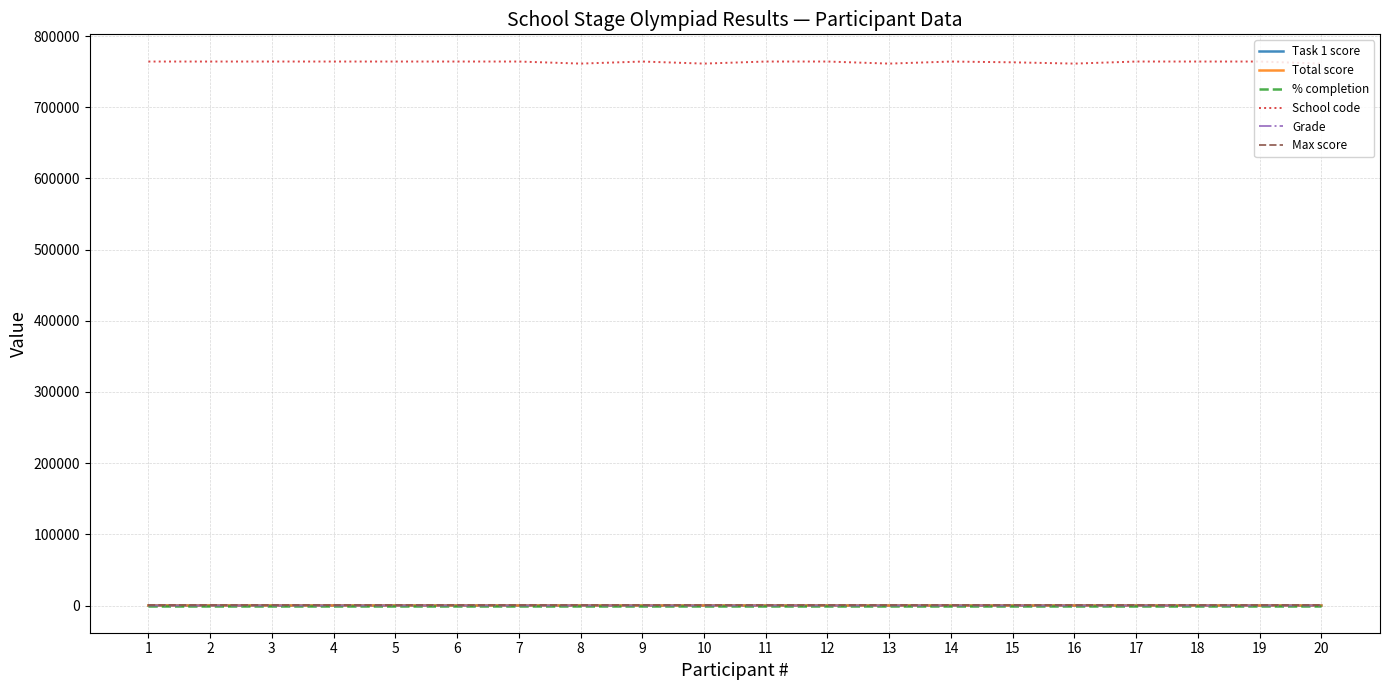

Which series has the largest range (max minus min)?

School code